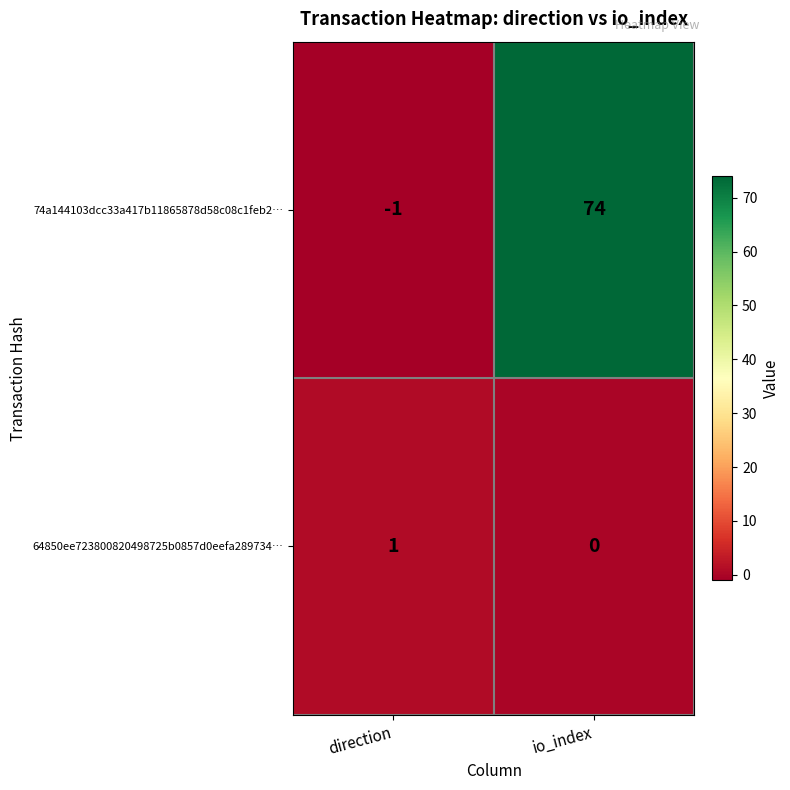

True or false: 74a144103dcc33a417b11865878d58c08c1feb2… has a value of 74 at io_index.

True